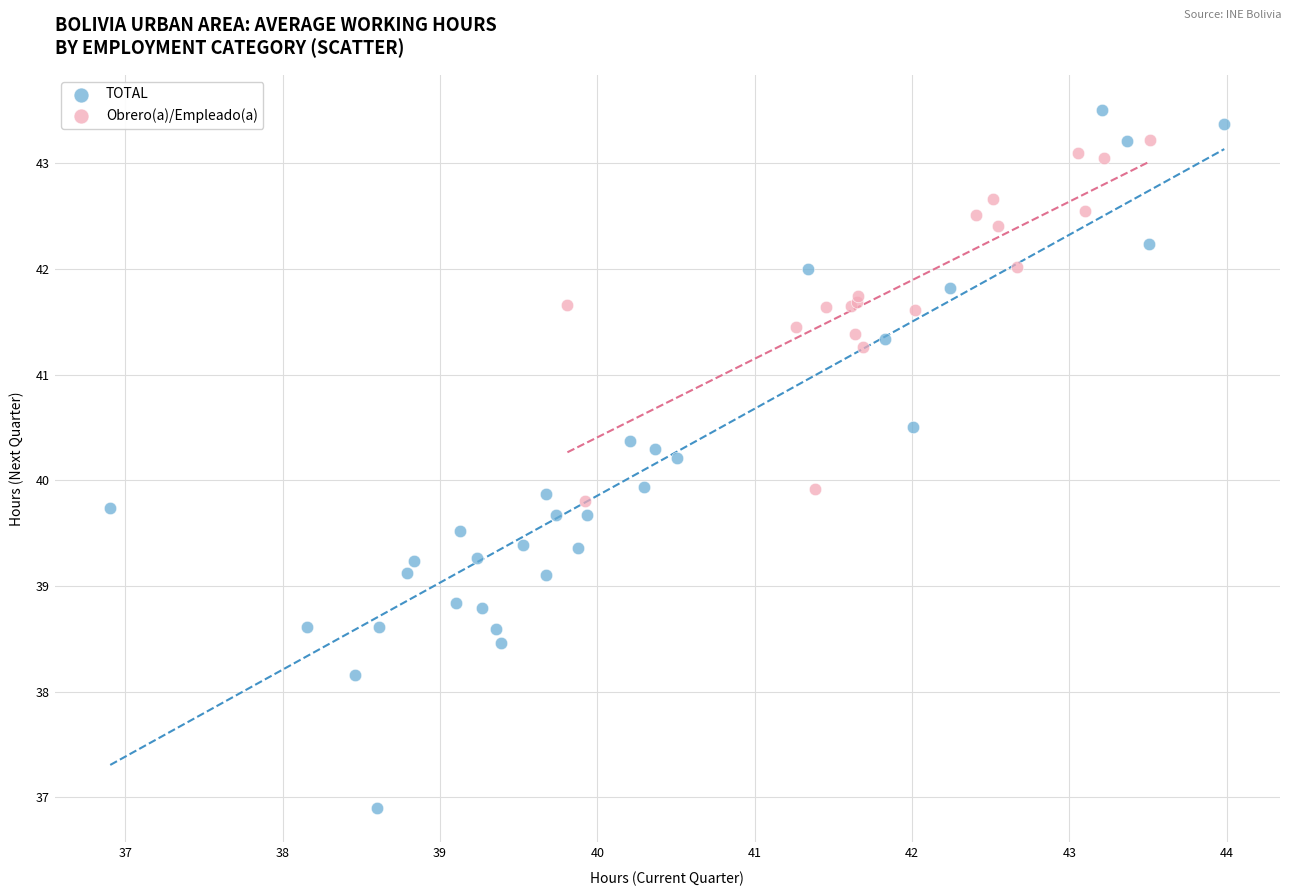

Which series contains the lowest Y value?

TOTAL